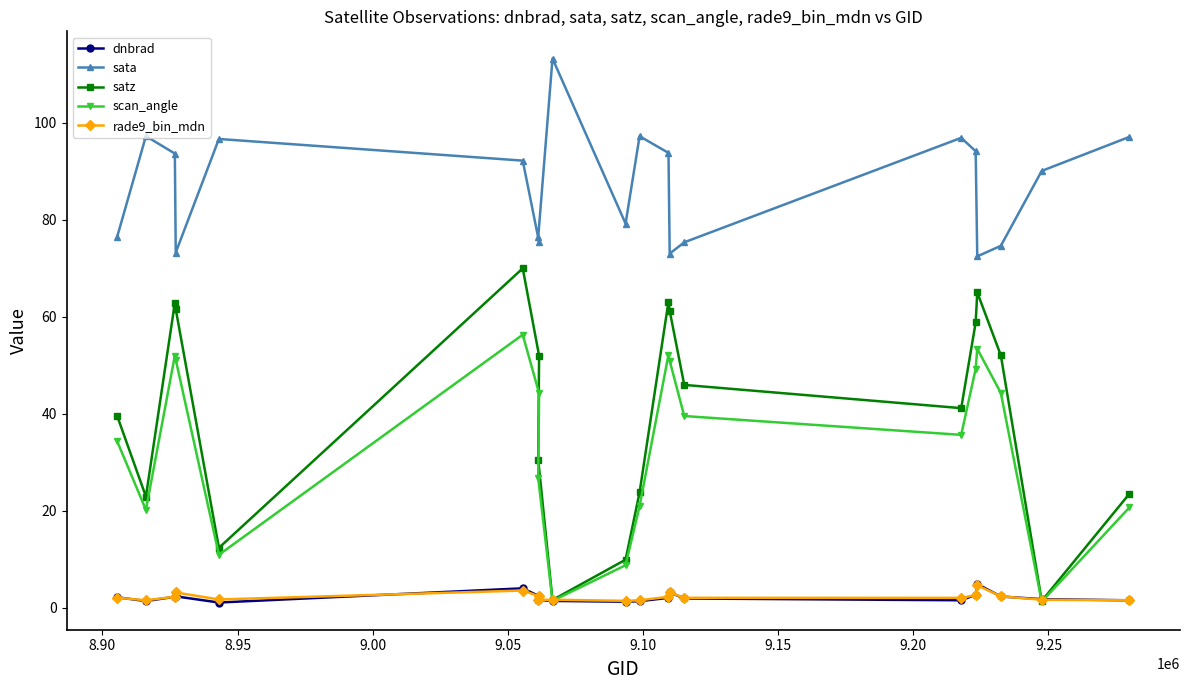

What is the highest value of the dnbrad series?

4.9